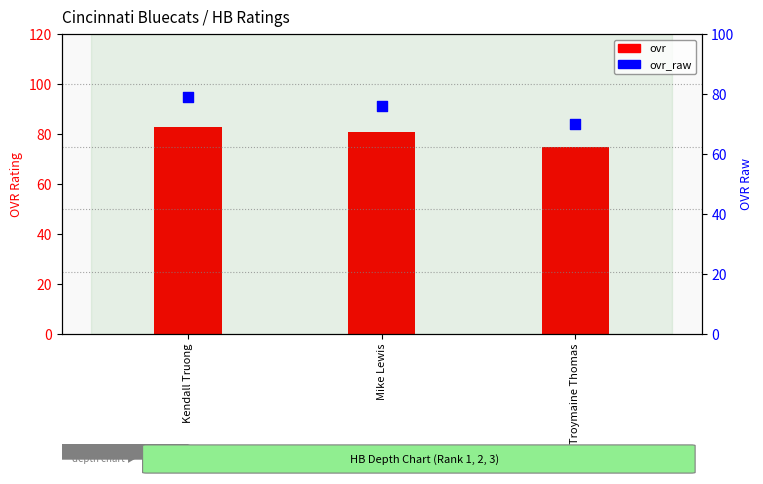

Which series reaches the minimum Y coordinate?

ovr_raw